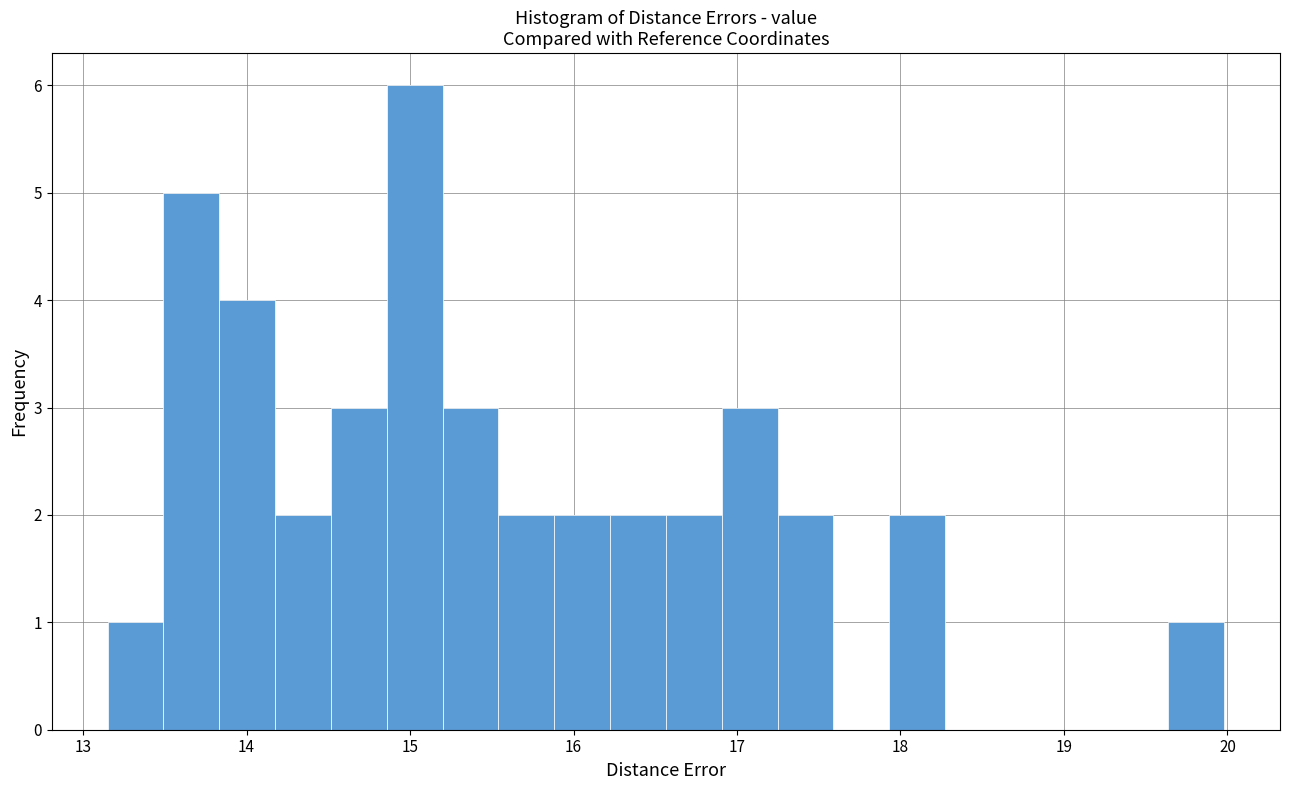

Around what value on the x-axis is the tallest bar? Give the approximate position of its centre, as read against the axis.

15.0